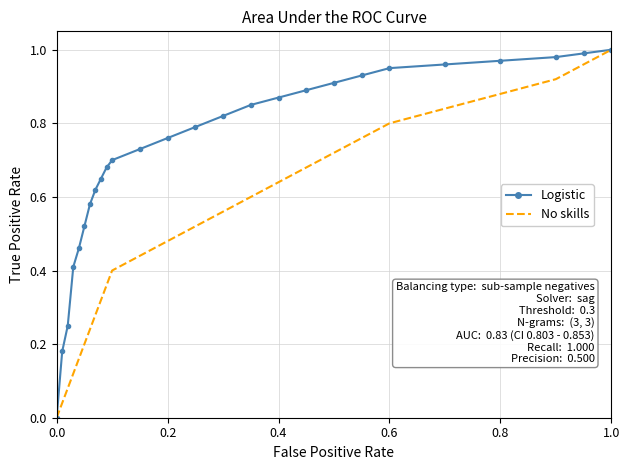

Which series has the largest total across all categories?

Logistic